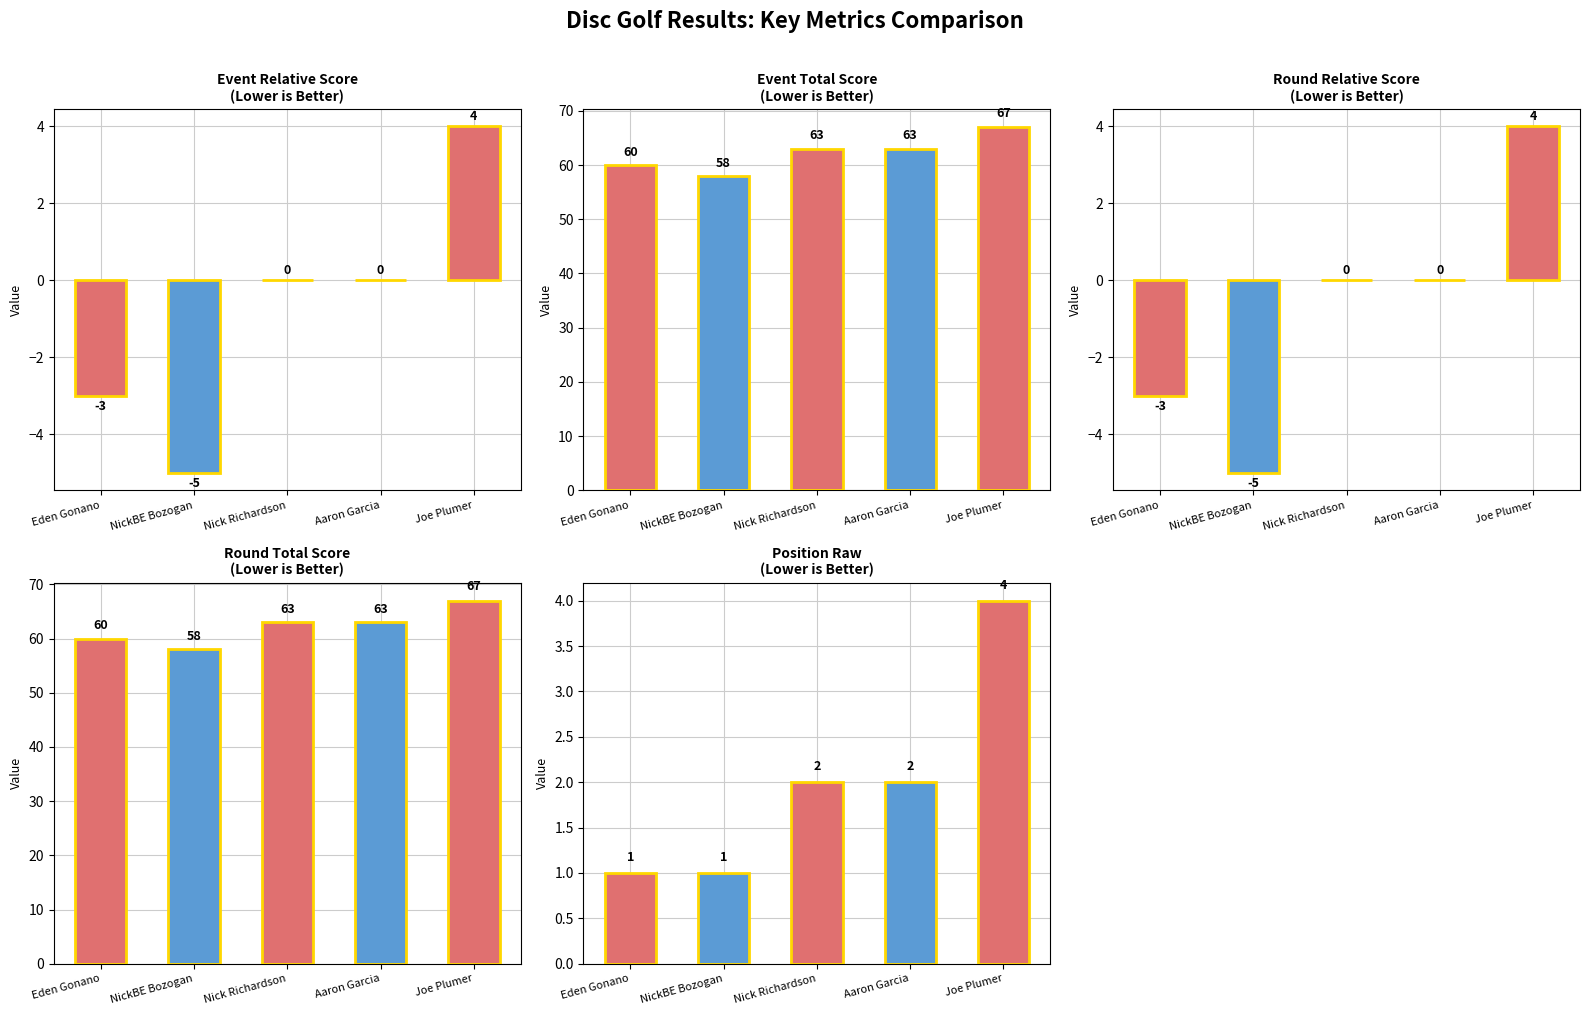

Reading right to left, extract all data points from this chart.

event_relative_score: Joe Plumer=4	Aaron Garcia=0	Nick Richardson=0	NickBE Bozogan=-5	Eden Gonano=-3
event_total_score: Joe Plumer=67	Aaron Garcia=63	Nick Richardson=63	NickBE Bozogan=58	Eden Gonano=60
round_relative_score: Joe Plumer=4	Aaron Garcia=0	Nick Richardson=0	NickBE Bozogan=-5	Eden Gonano=-3
round_total_score: Joe Plumer=67	Aaron Garcia=63	Nick Richardson=63	NickBE Bozogan=58	Eden Gonano=60
position_raw: Joe Plumer=4	Aaron Garcia=2	Nick Richardson=2	NickBE Bozogan=1	Eden Gonano=1